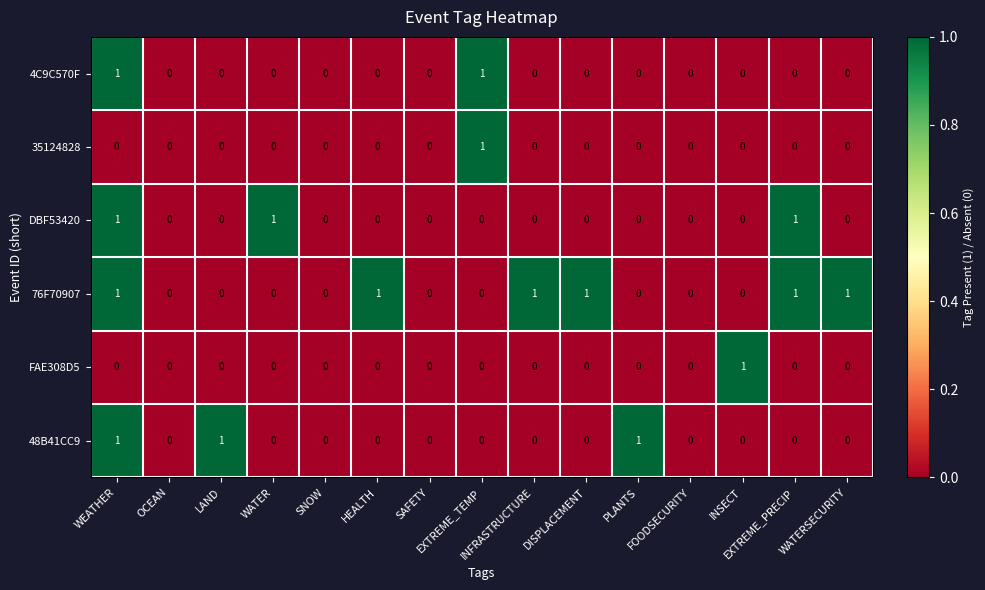

Which series has the largest total across all categories?

76F70907